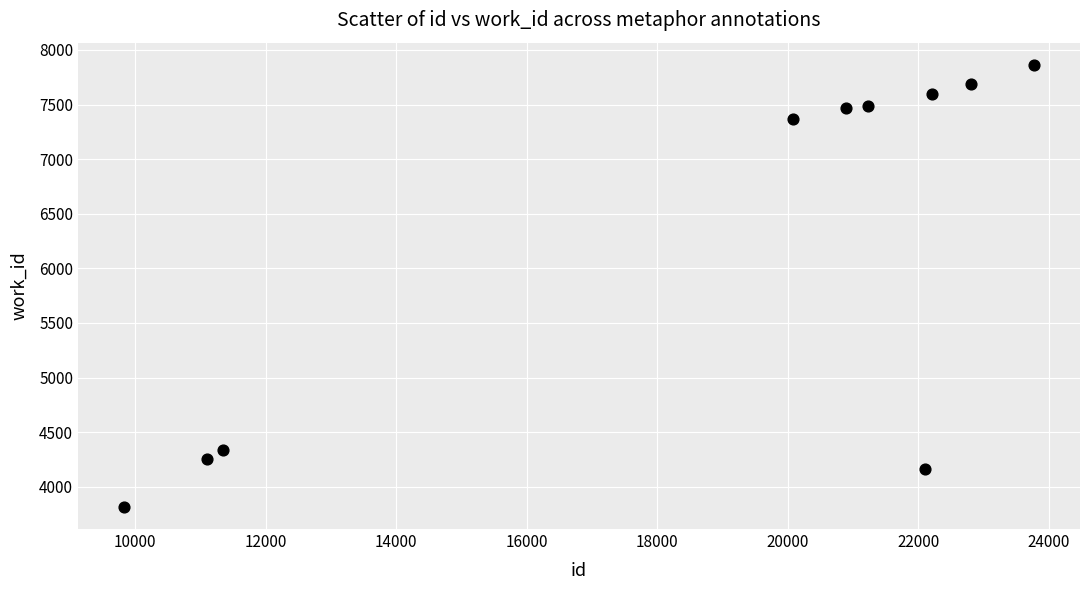

What is the range of X values (max minus min)?

13953